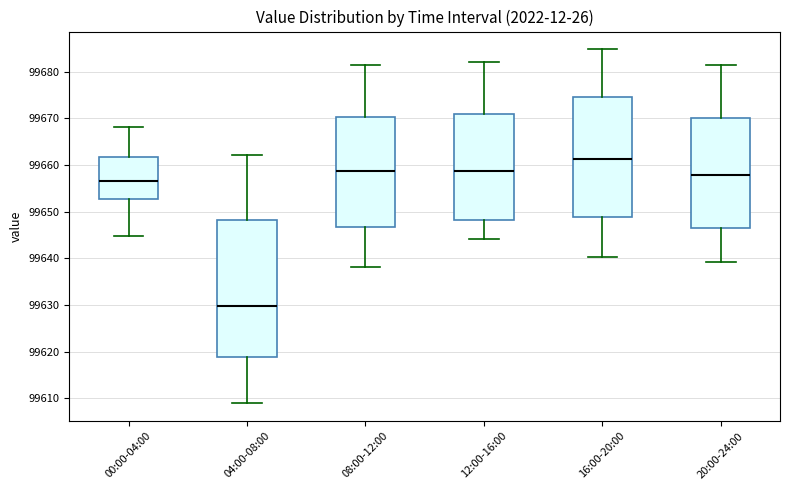

Comparing the boxes themselves (not the whiskers), which one is the tallest?

04:00-08:00